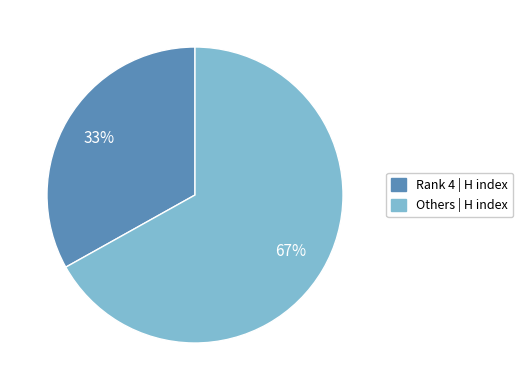

To the nearest percent, what is the average slice percentage?

50%